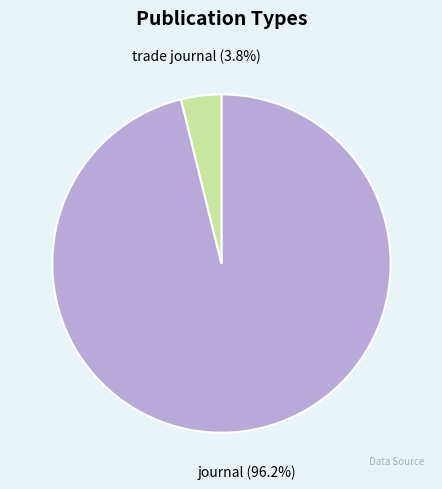

How many segments does this pie chart have?

2